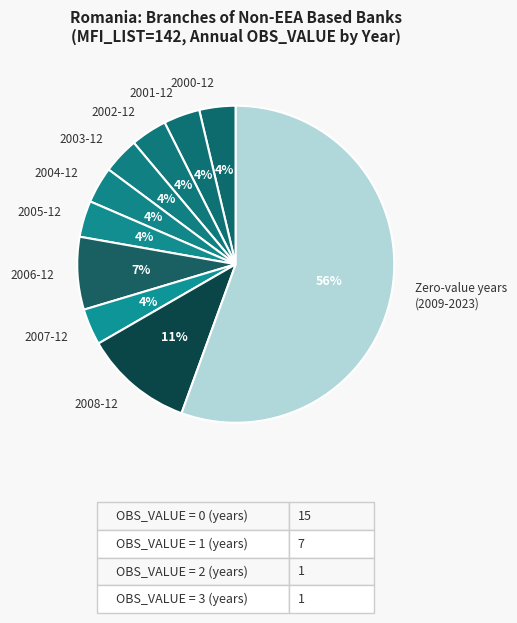

True or false: 2006-12 accounts for 7% of the total.

True